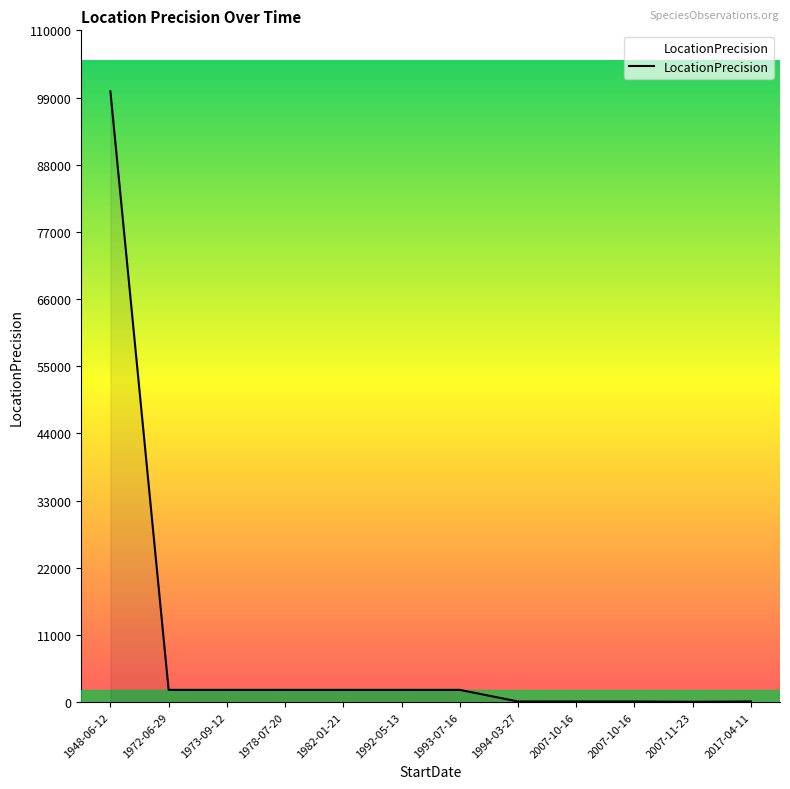

What is the difference between the second highest and second lowest values?

1900